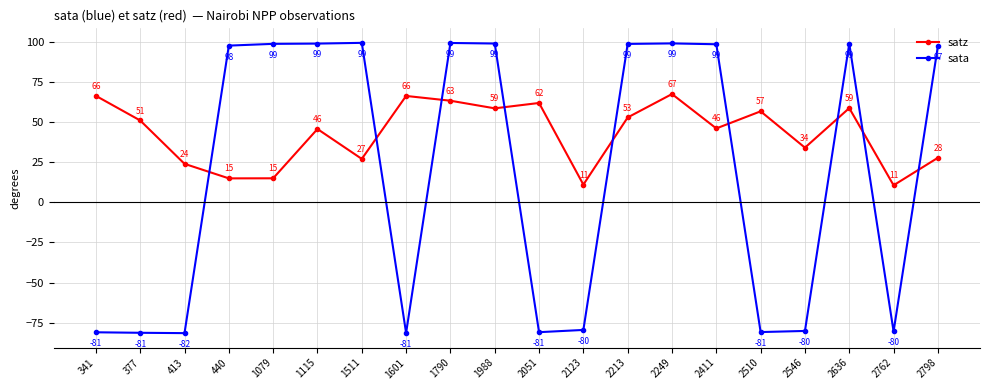

What is the highest value of the sata series?

99.4